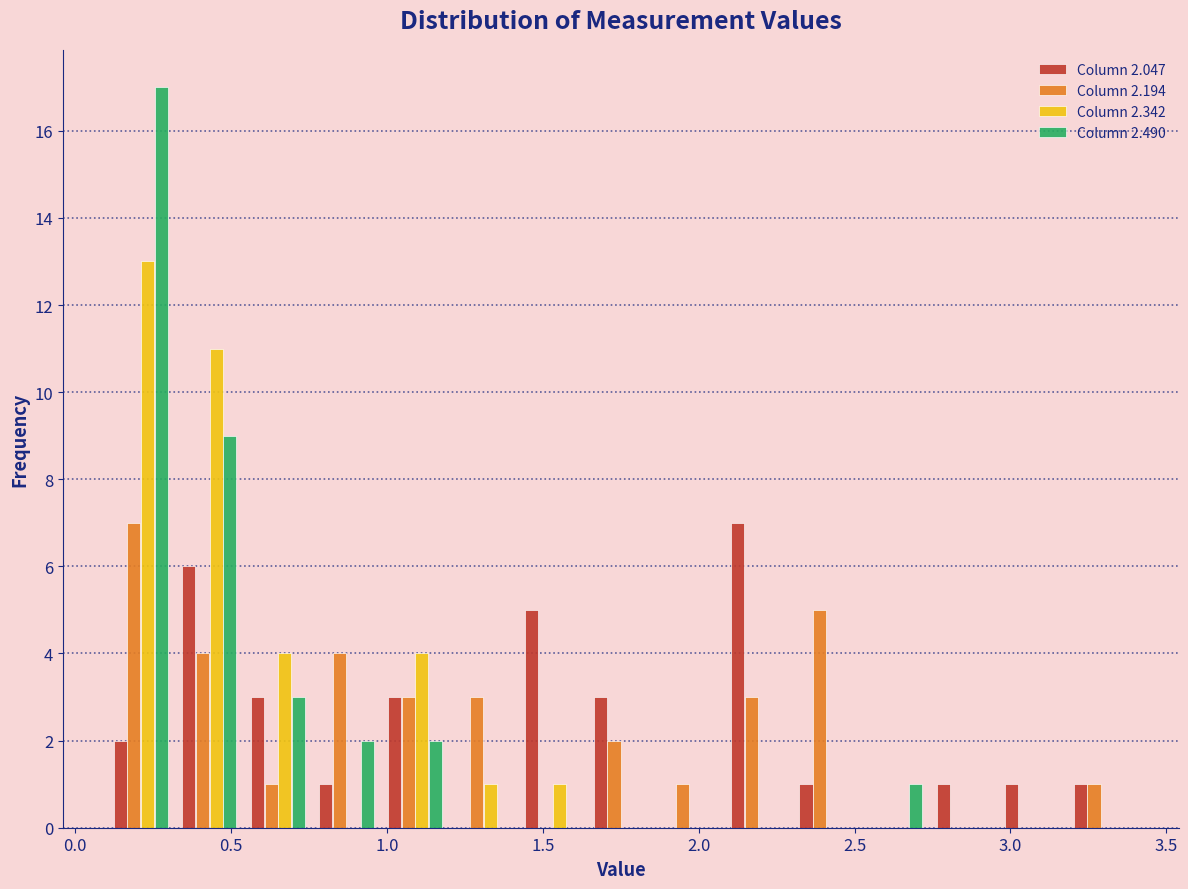

In the Column 2.047 series, which range on the x-axis has the tallest bar?

2.08 to 2.30